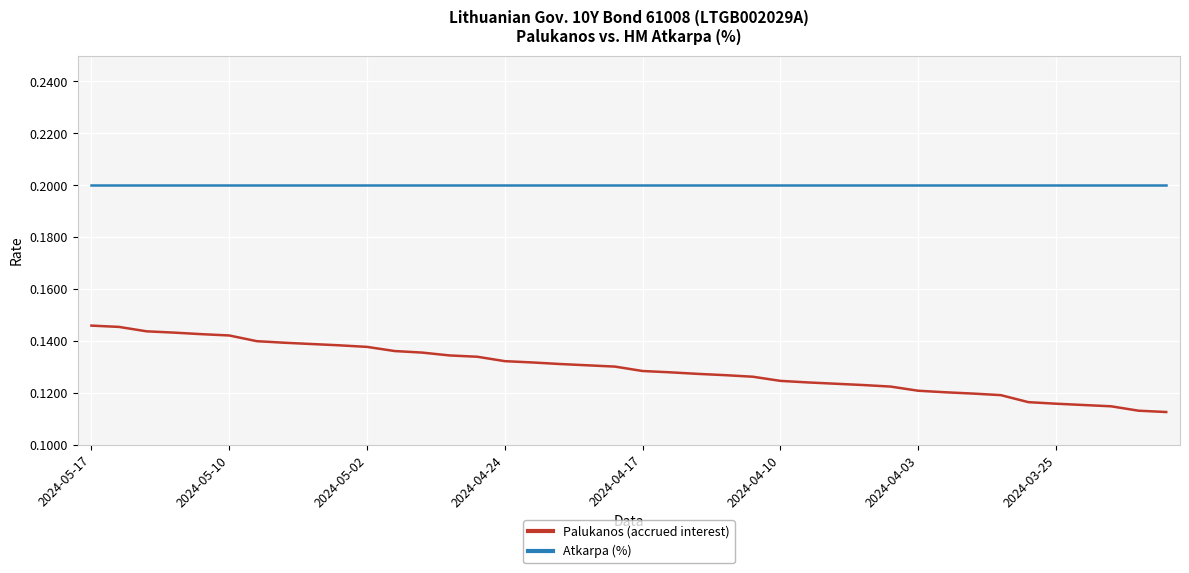

True or false: Atkarpa (%) and Palukanos (accrued interest) intersect in this chart.

False